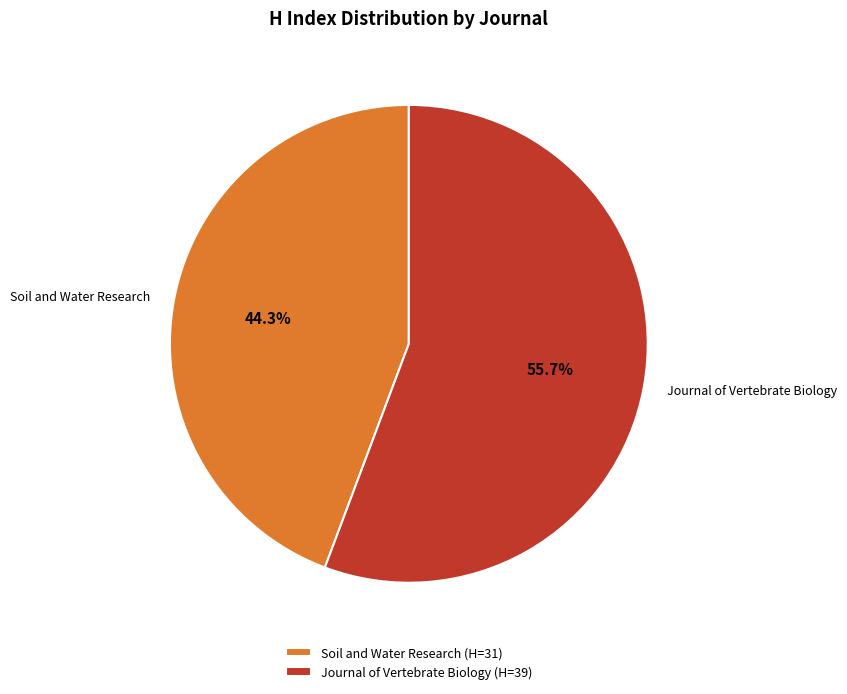

Count the number of slices in the pie.

2